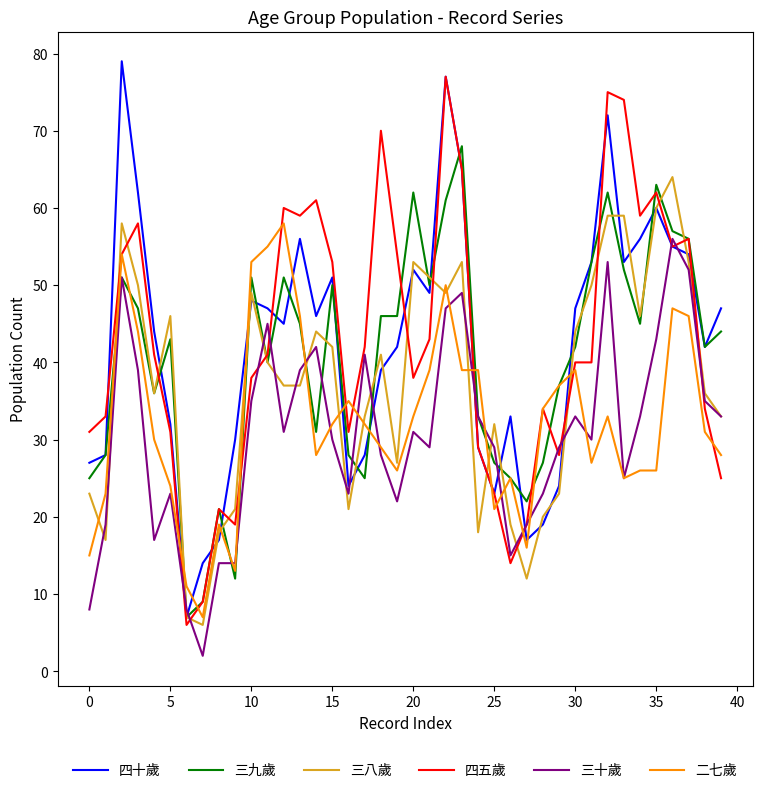

What is the lowest value of the 四十歲 series?

7